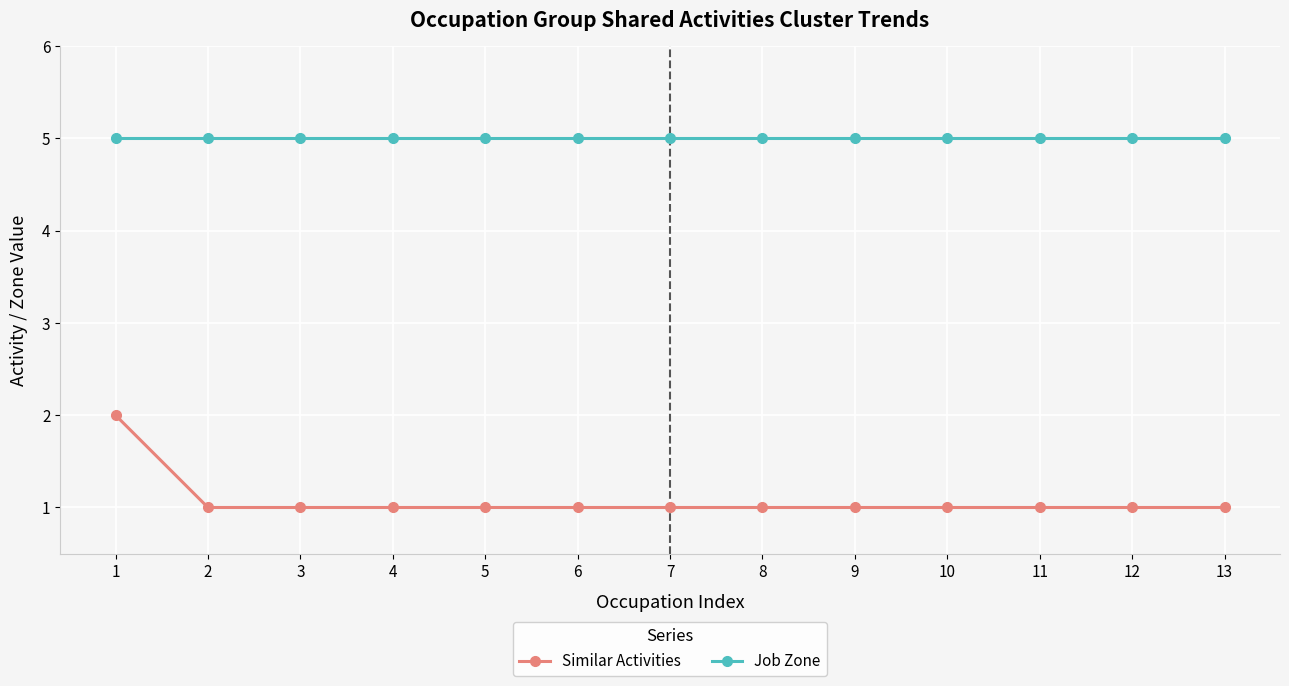

Does the chart display data point markers on the line(s)?

Yes